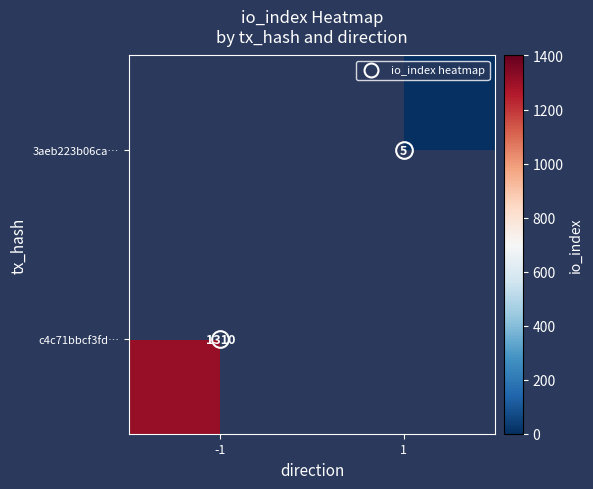

Is it true that 3aeb223b06ca… equals 5.0 at 1?

True